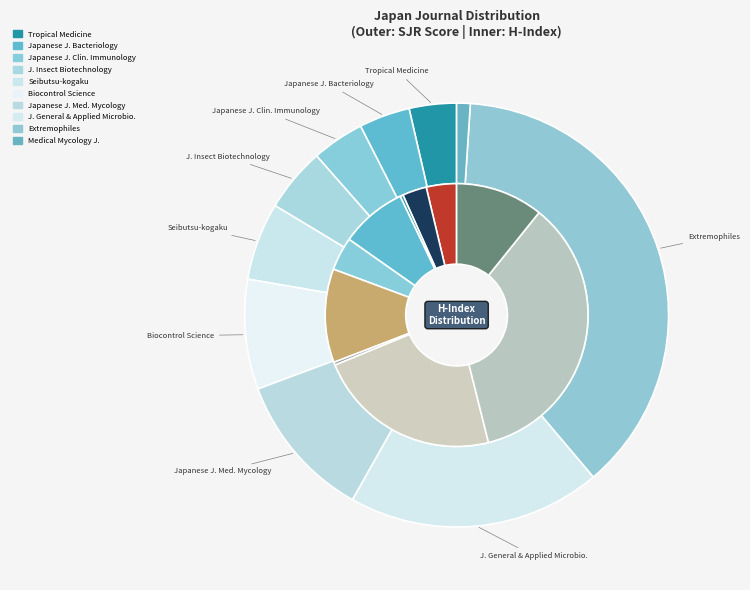

How many segments does this pie chart have?

10